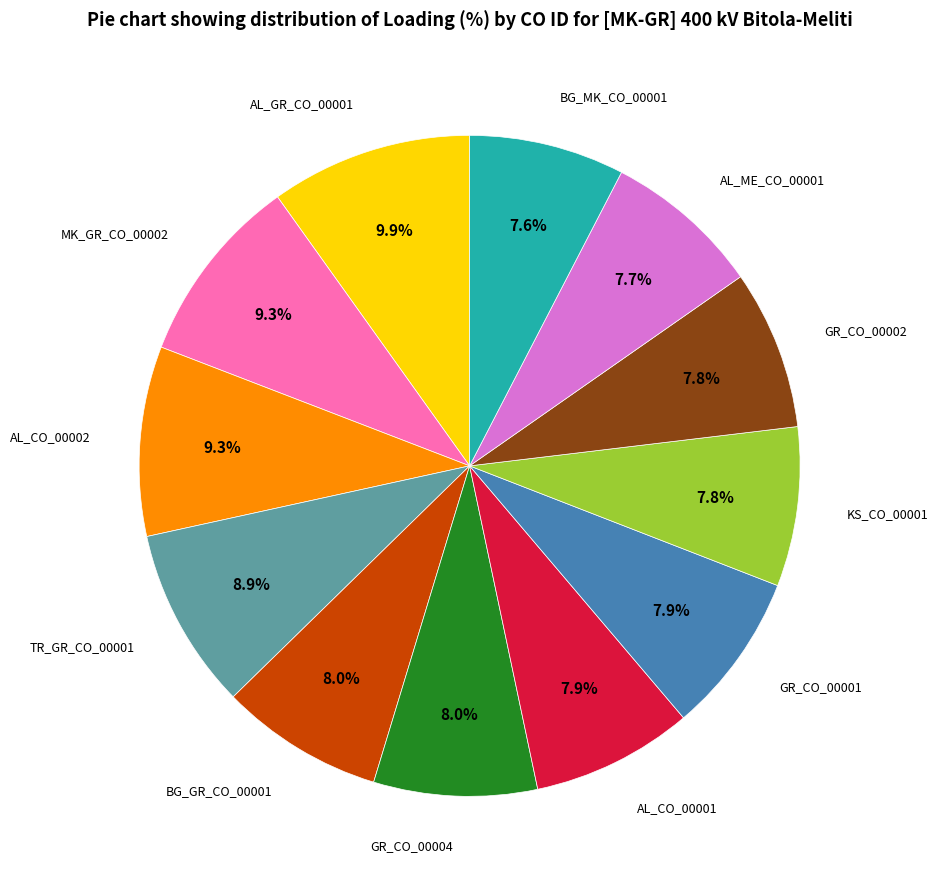

Does any single category account for the majority?

No